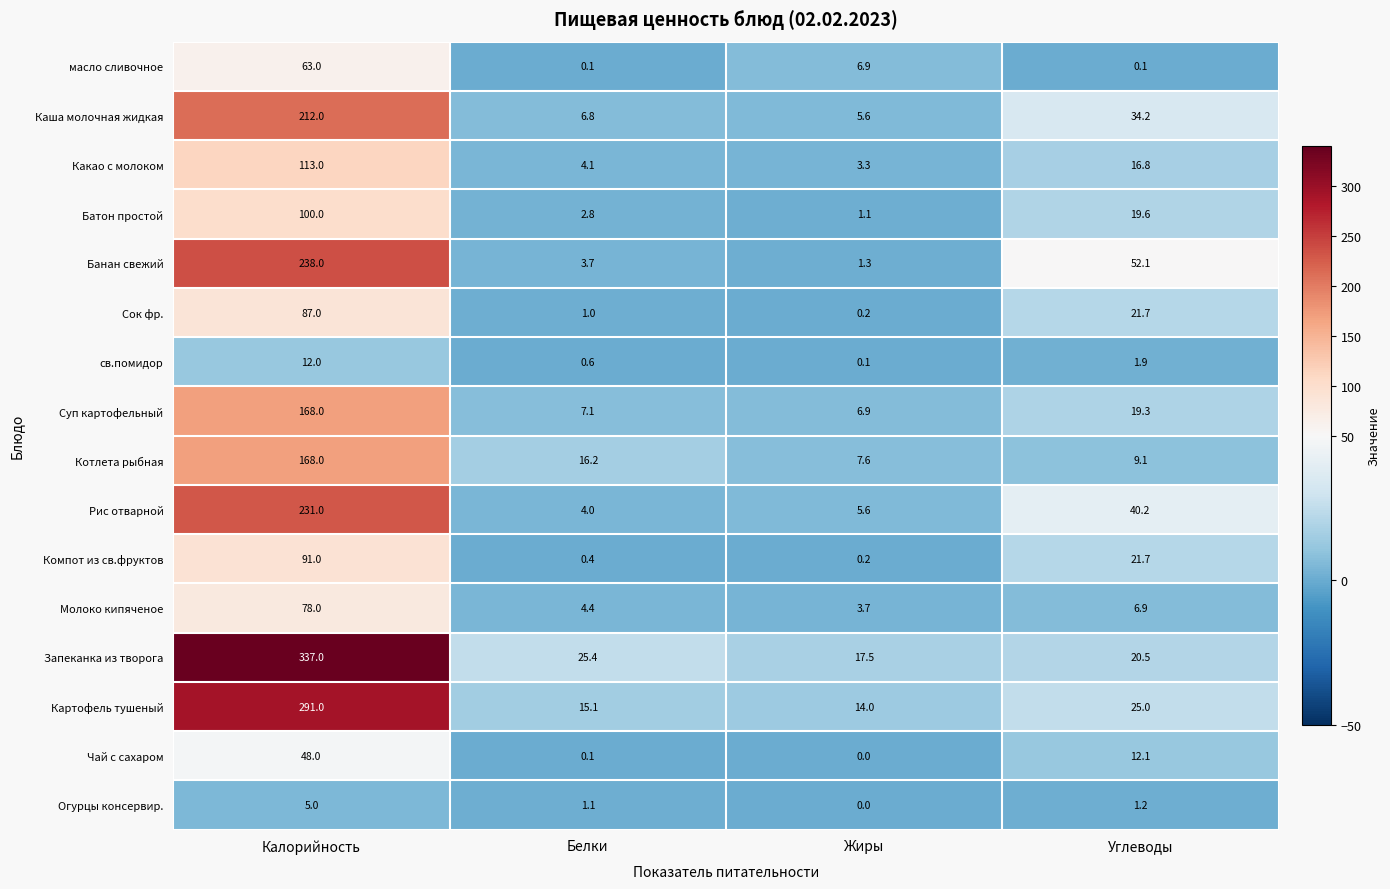

What is the difference between the maximum and second lowest values in the Каша молочная жидкая series?

205.2